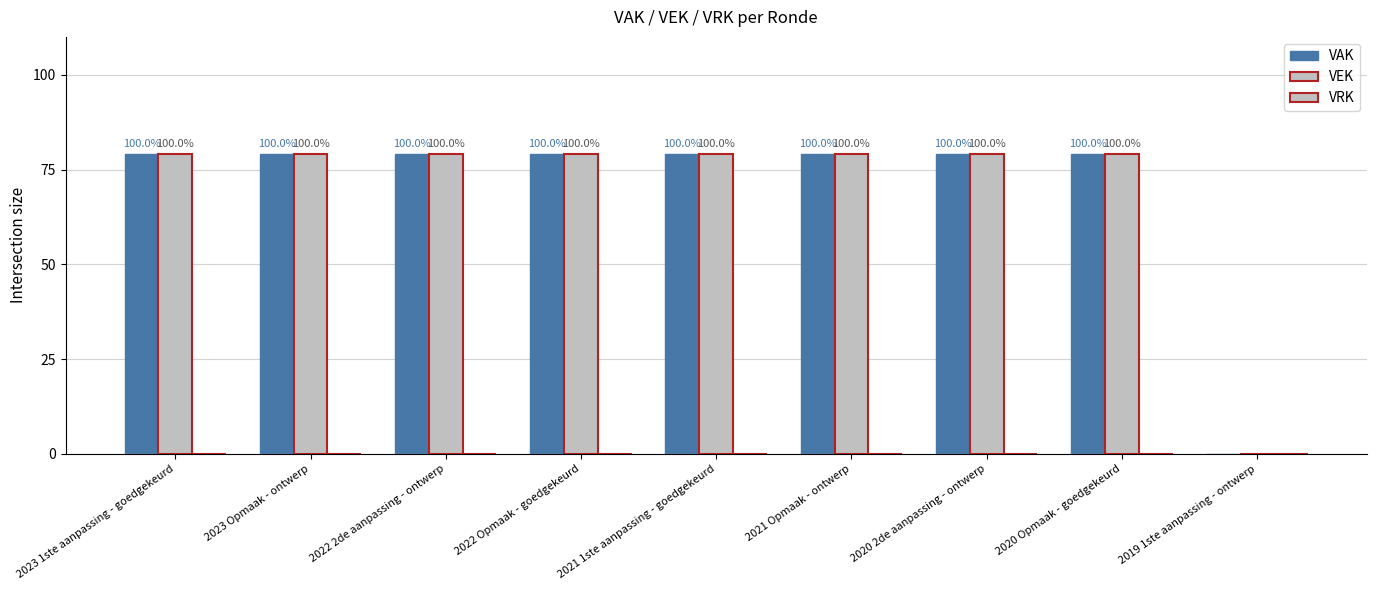

Which has a higher value, 2019 1ste aanpassing - ontwerp or 2021 Opmaak - ontwerp?

2021 Opmaak - ontwerp